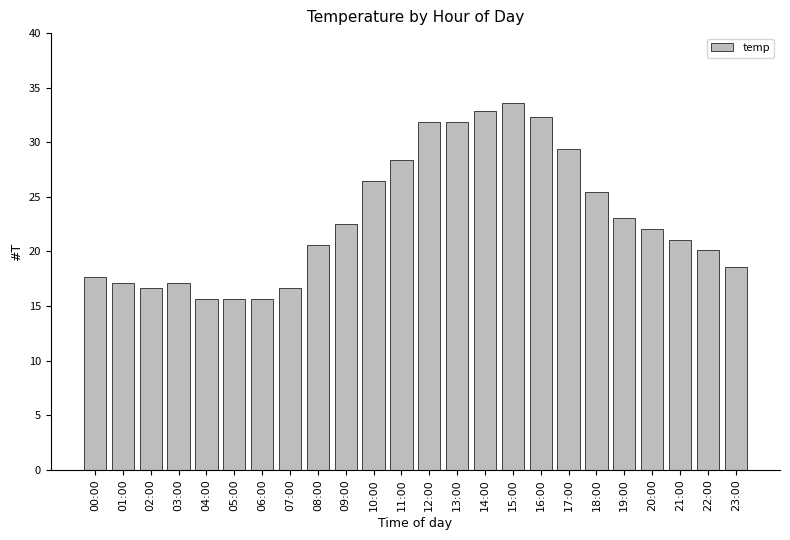

What is the ratio of the value at 19:00 to the value at 01:00?

1.3